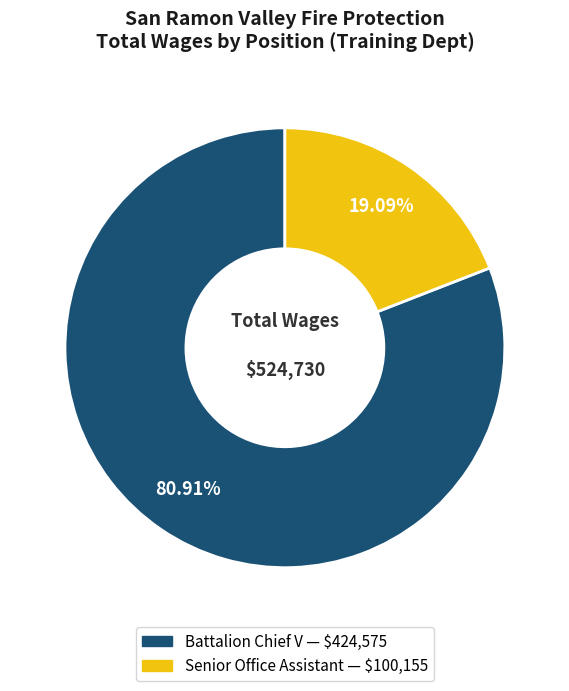

How many segments does this pie chart have?

2